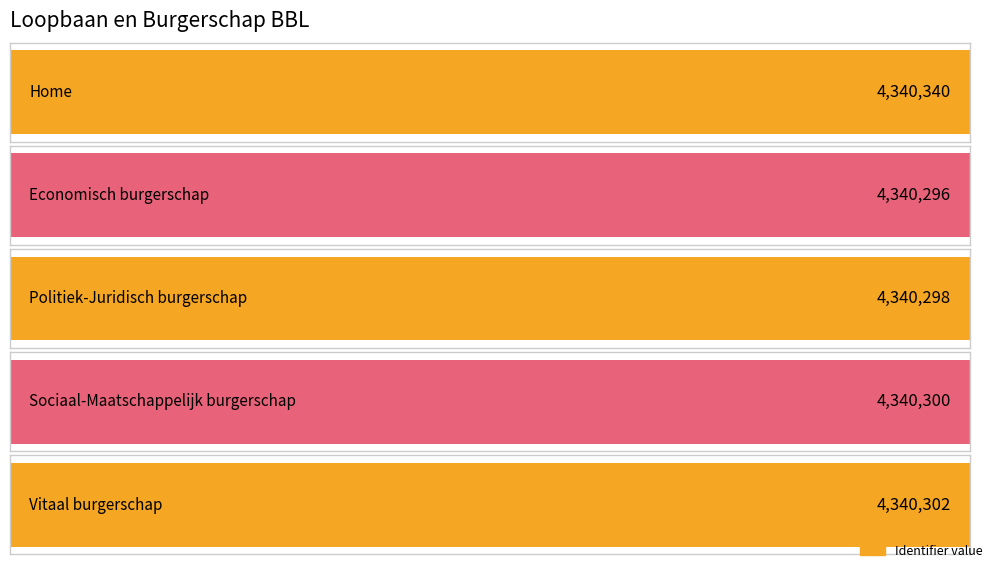

Between Home and Sociaal-Maatschappelijk burgerschap, which is larger?

Home